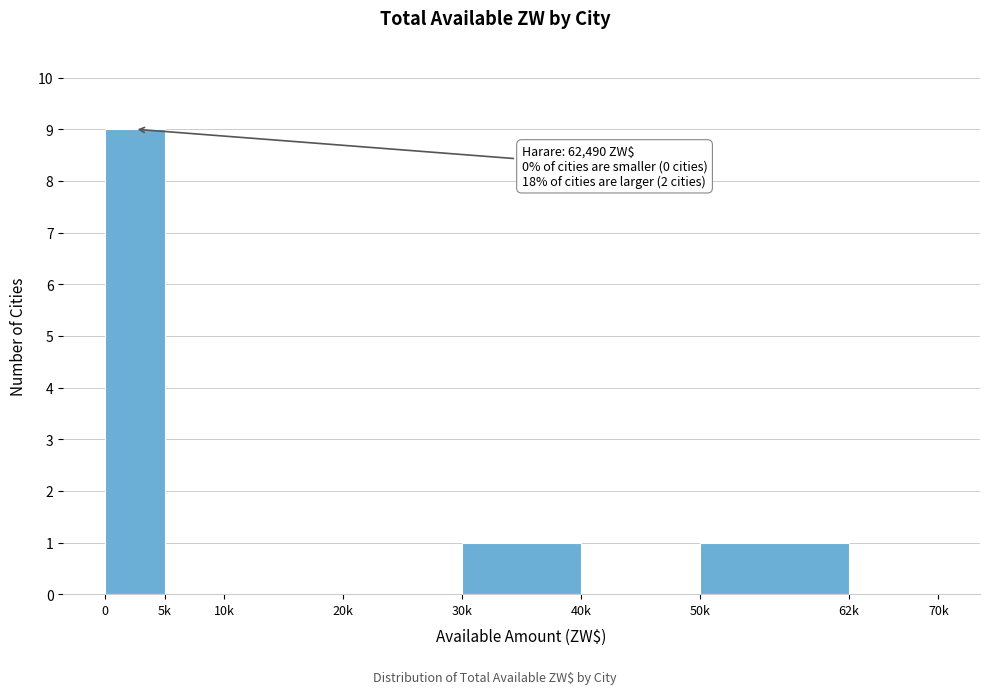

Reading left to right, what are all the values shown in this chart?

0=9	5k=0	10k=0	20k=0	30k=1	40k=0	50k=1	62k=0